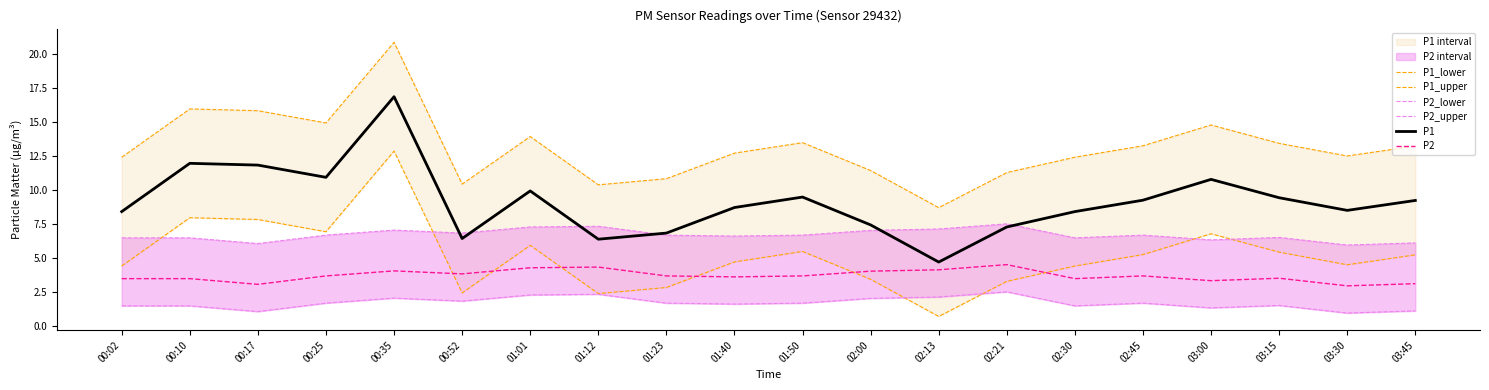

Which category has the highest value across all series?

00:35